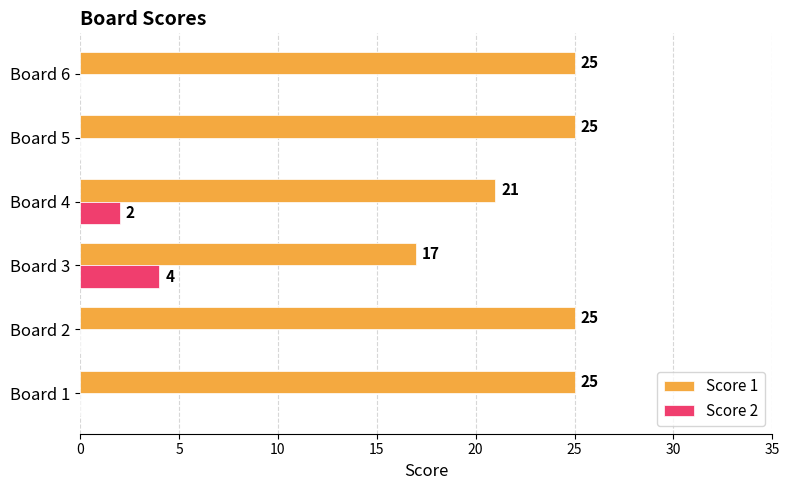

Is the value of Score 1 at Board 5 greater than the value of Score 2 at Board 4?

Yes